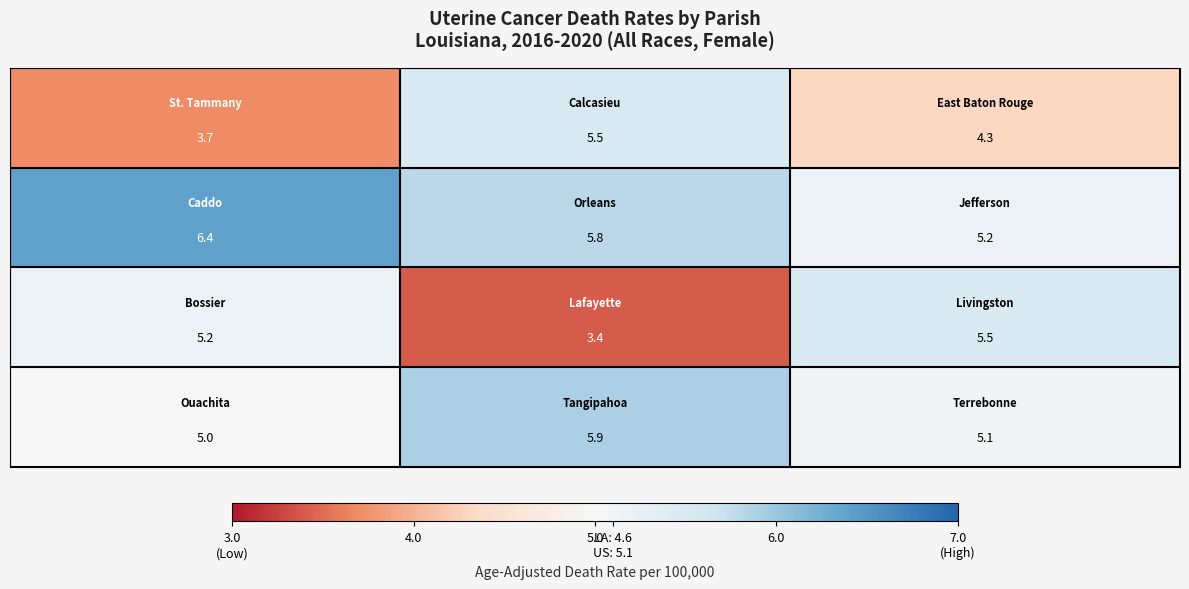

What is the greatest value displayed?

6.4